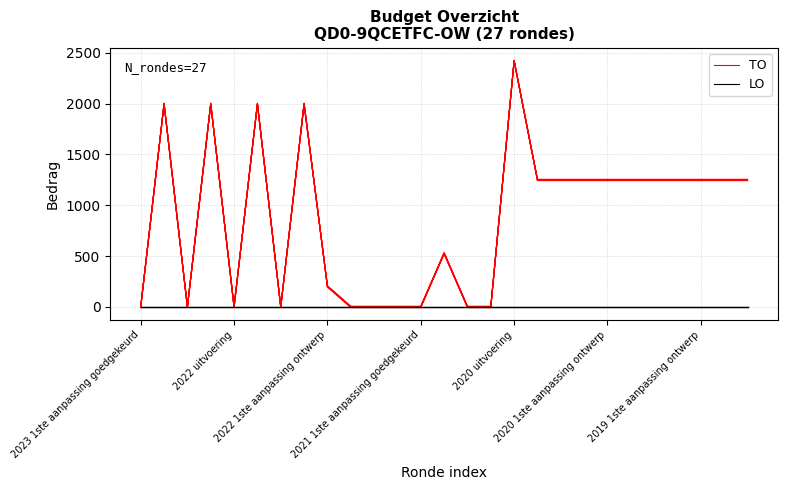

At how many categories does at least one series exceed 377?

16